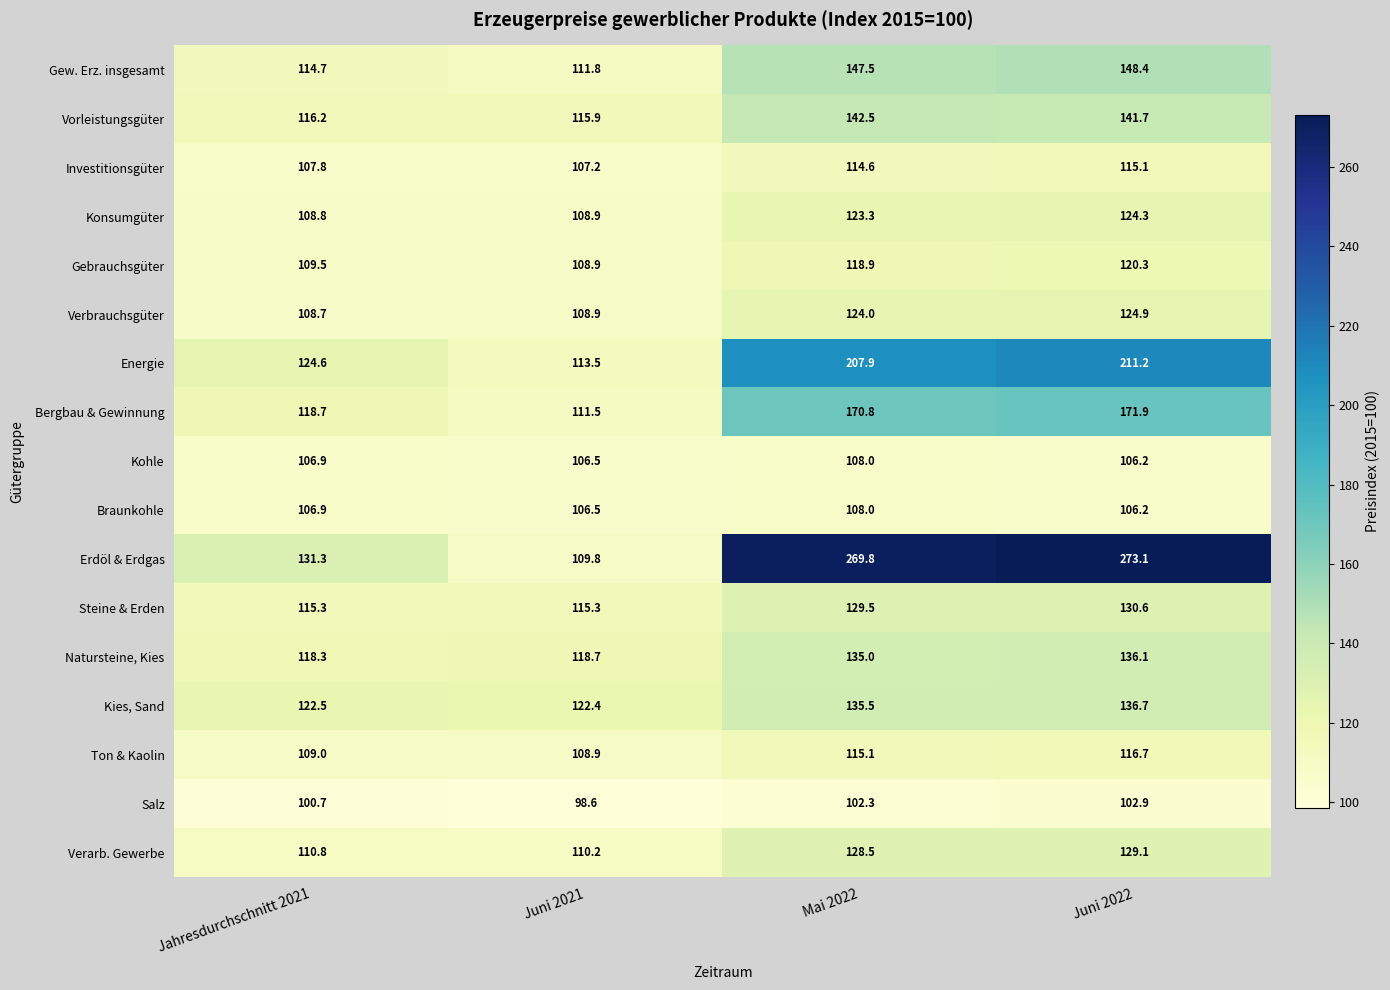

Count the Kohle values in the range 106 to 108.

4